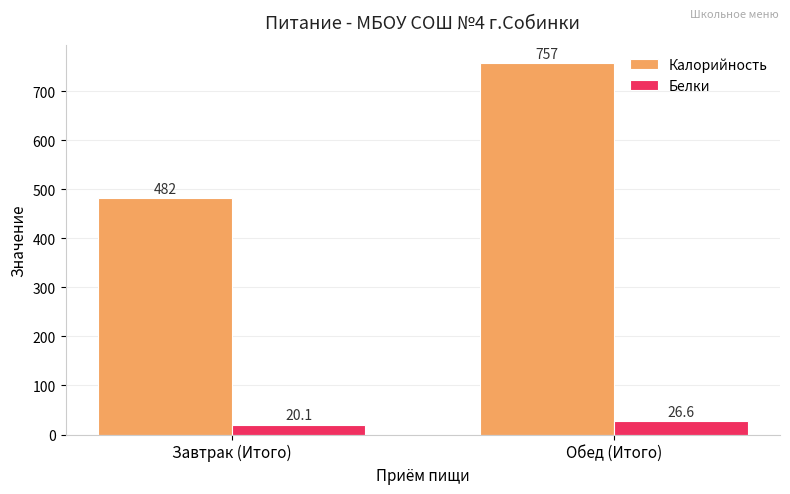

Which series has the widest spread of values?

Калорийность